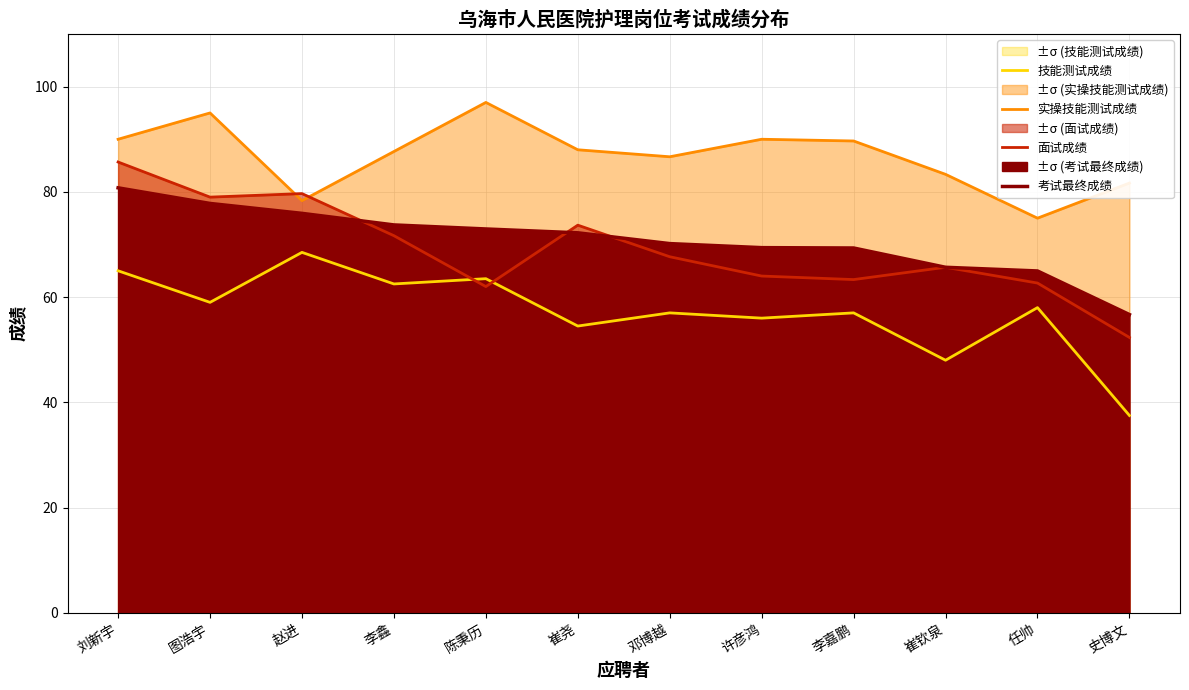

Does the chart display data point markers on the line(s)?

No